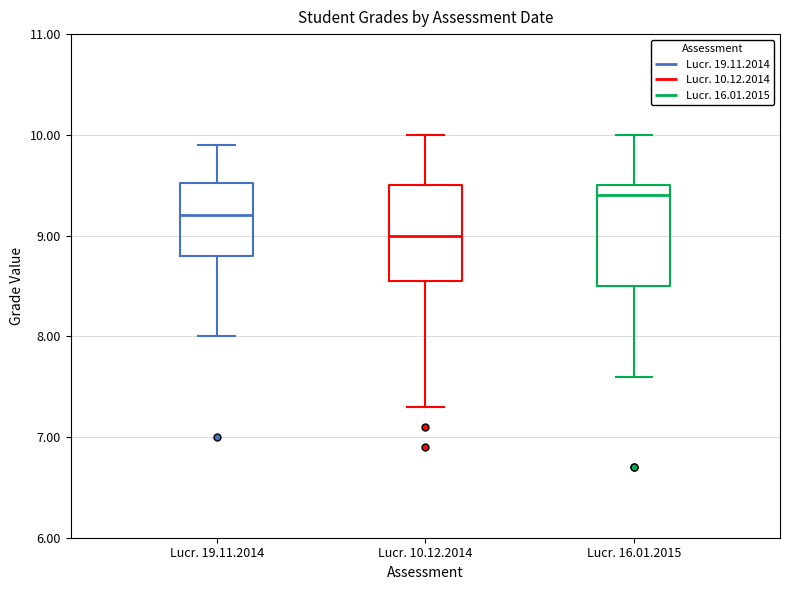

Reading left to right, read every box against the y-axis: the position of its median line, the range the box covers, and the ends of its whiskers. The values are not printed on the chart, so give them approximately, as read against the axis.

Lucr. 19.11.2014: median 9.2, box 8.8 to 9.5, whiskers 8.0 to 9.9
Lucr. 10.12.2014: median 9.0, box 8.6 to 9.5, whiskers 7.3 to 10.0
Lucr. 16.01.2015: median 9.4, box 8.5 to 9.5, whiskers 7.6 to 10.0